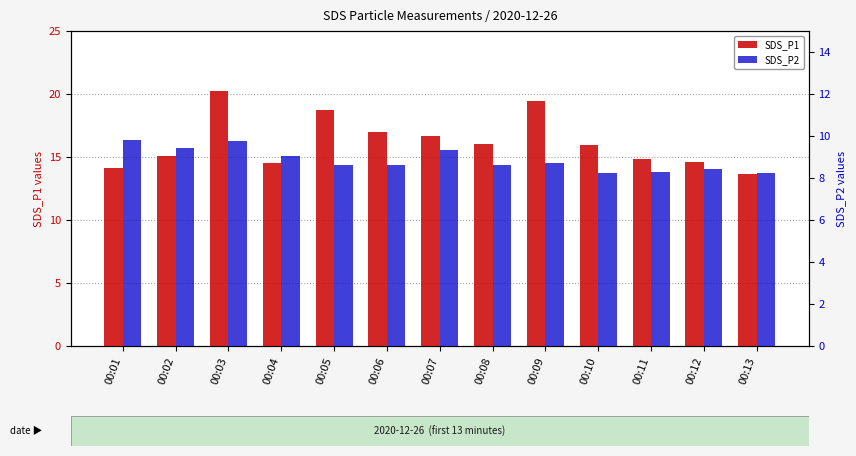

At which category is the sum across all series the highest?

00:03